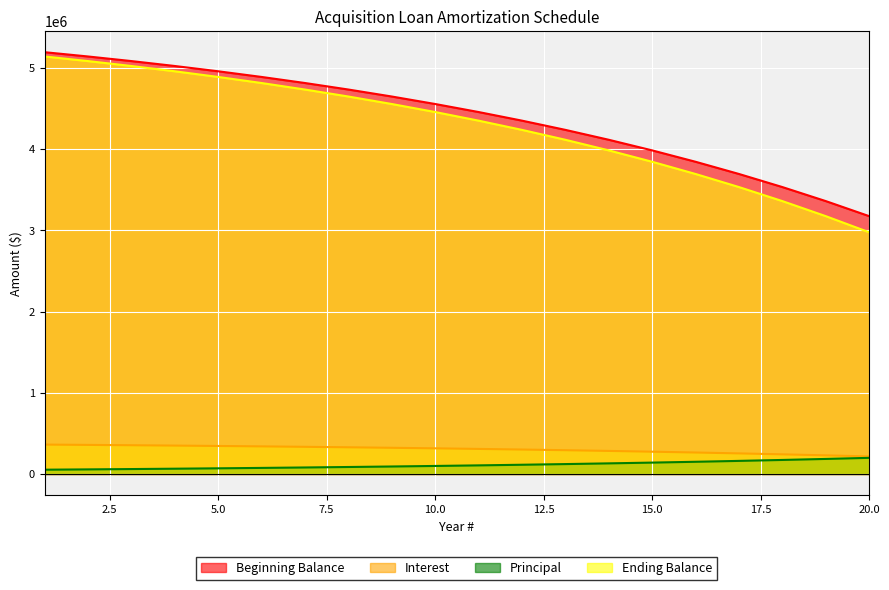

What is the minimum value shown in the chart?

52758.6